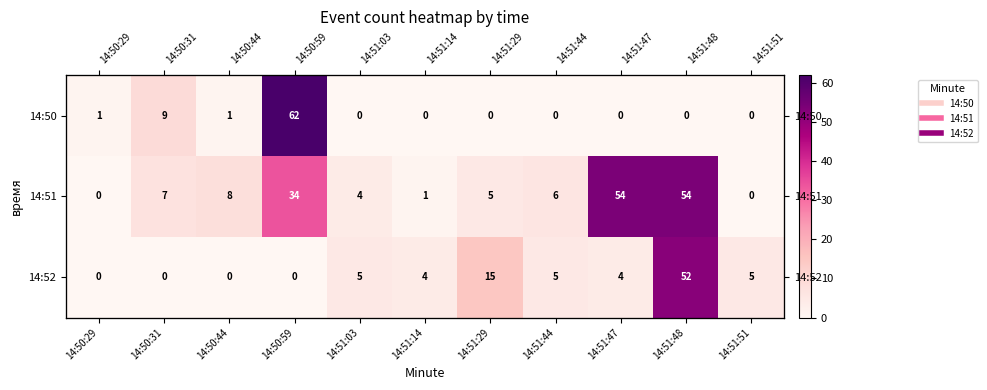

What is the sum of the 14:52 values at 14:51:51 and 14:50:44?

5